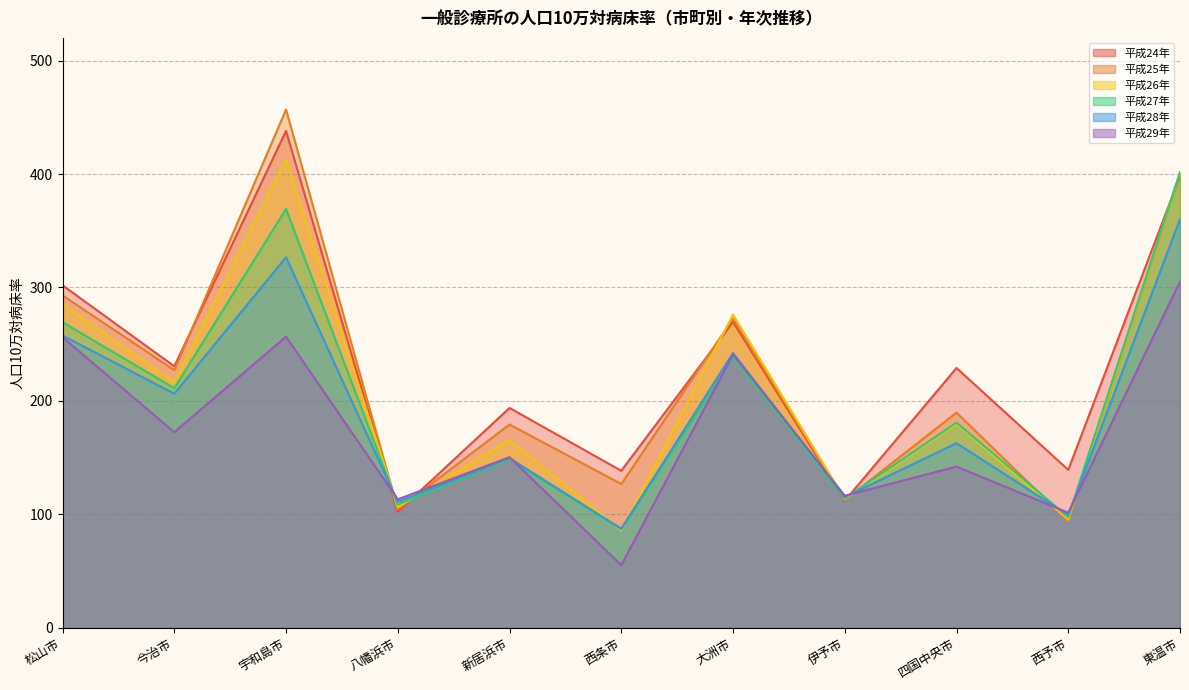

Is it true that 平成29年 equals 413.2 at 松山市?

False